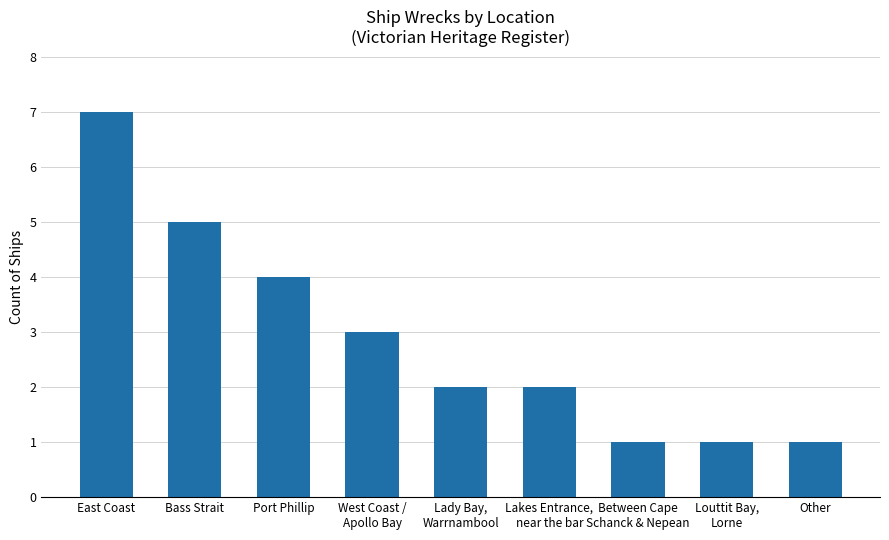

Reading left to right, extract all data points from this chart.

East Coast=7	Bass Strait=5	Port Phillip=4	West Coast /
Apollo Bay=3	Lady Bay,
Warrnambool=2	Lakes Entrance,
near the bar=2	Between Cape
Schanck & Nepean=1	Louttit Bay,
Lorne=1	Other=1